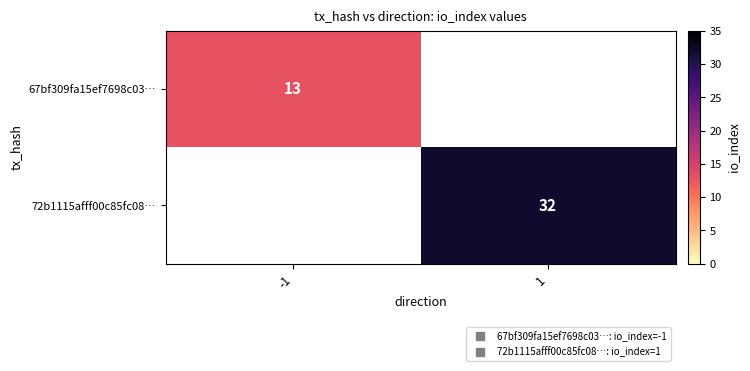

What is the minimum value for 67bf309fa15ef7698c03…?

13.0